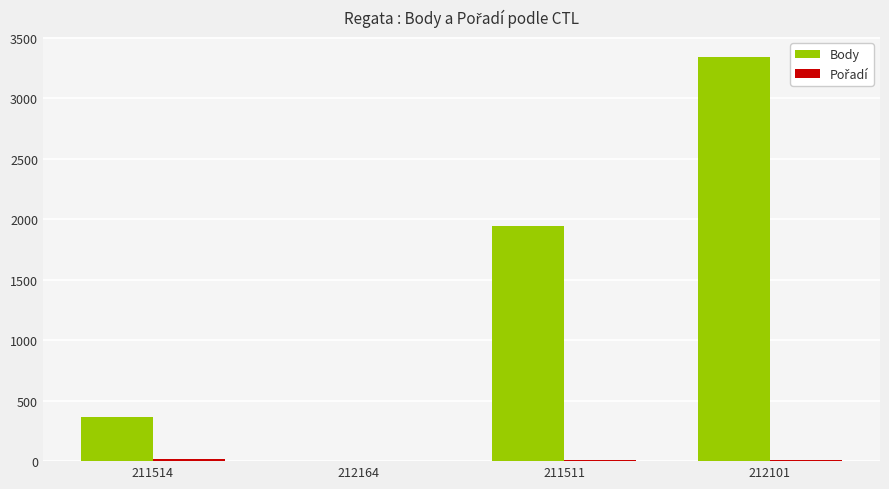

What is the greatest value displayed?

3337